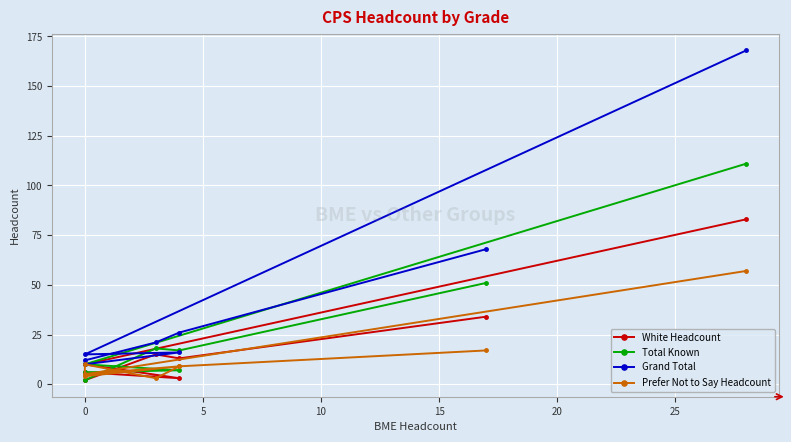

How many lines are shown in the chart?

4